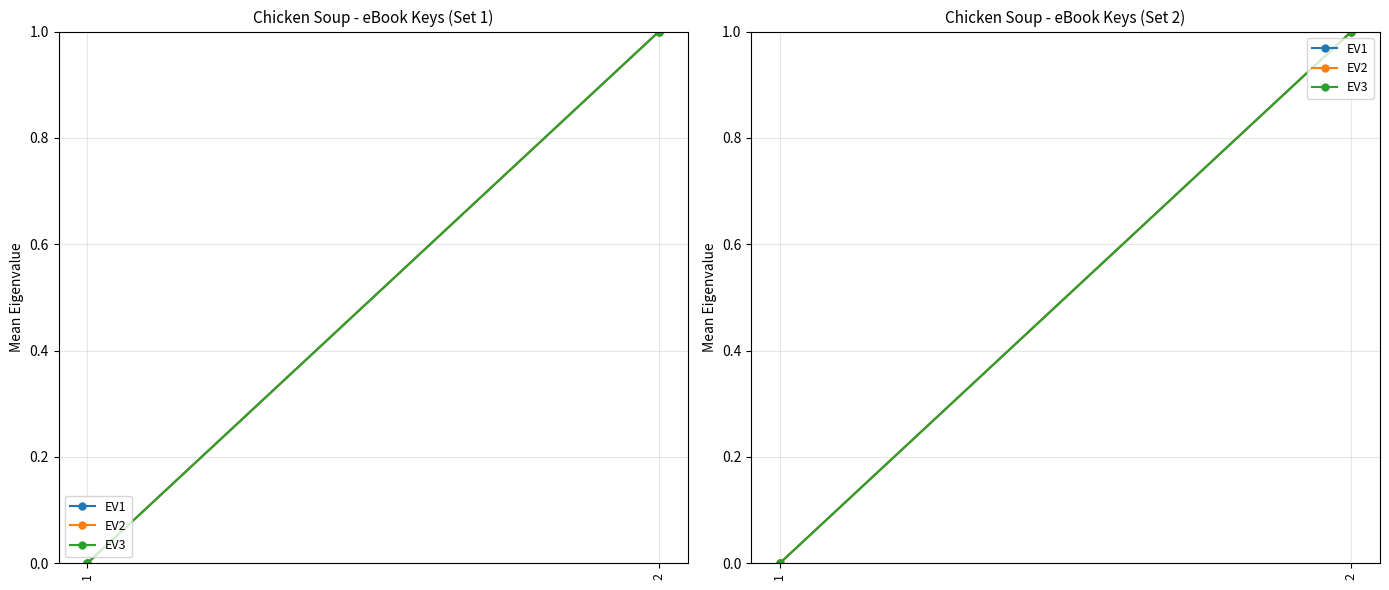

Count the EV3 values in the range 0 to 1.

2